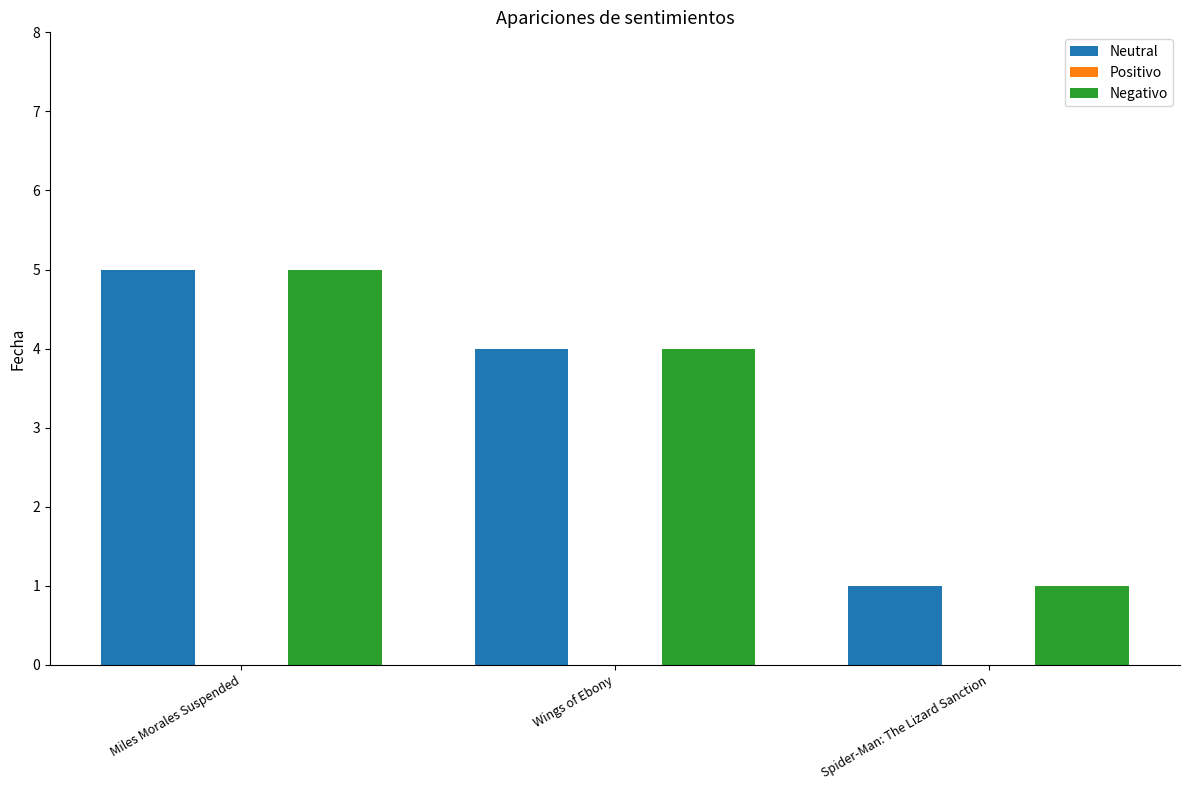

At which category is the sum across all series the highest?

Miles Morales Suspended